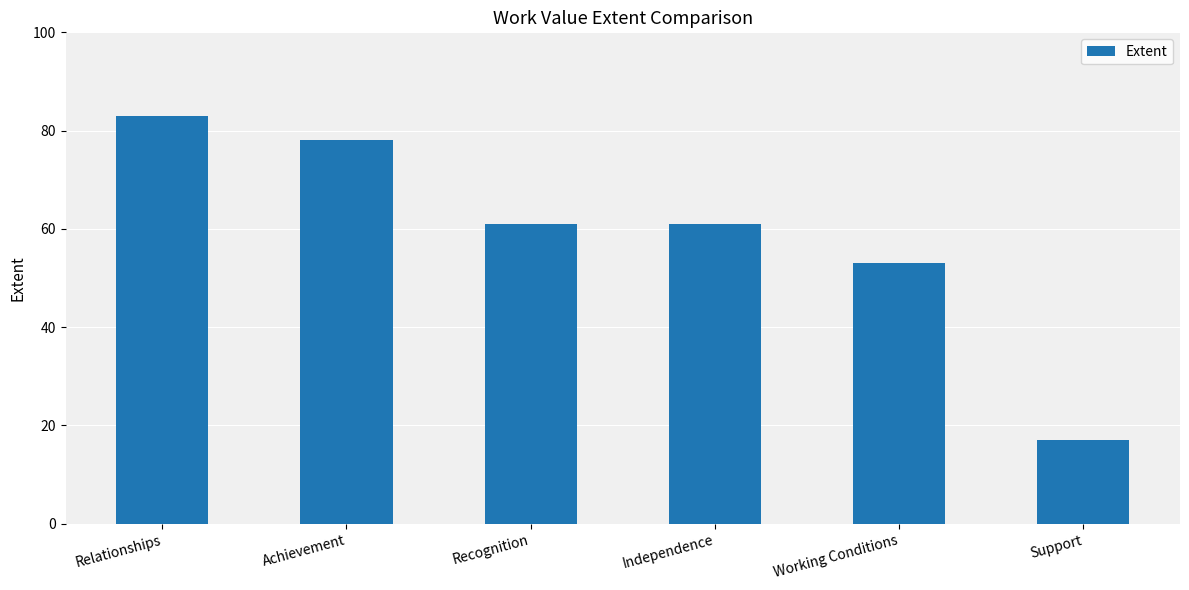

What is the difference between the values at Working Conditions and Relationships?

30